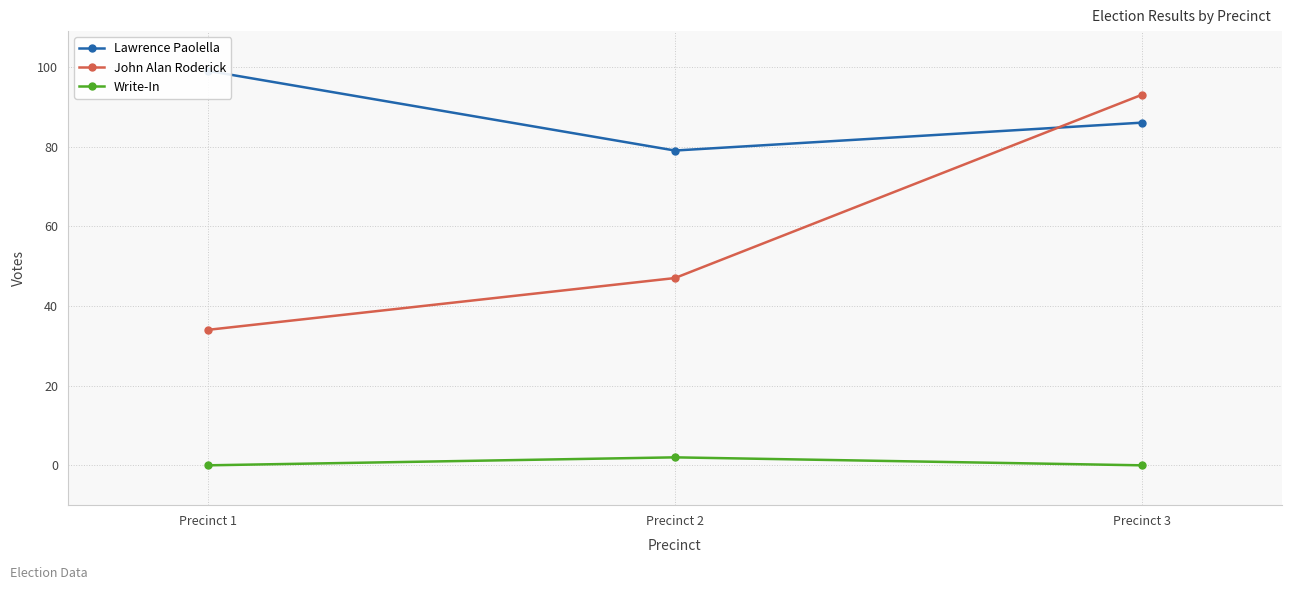

At which label is Lawrence Paolella closest to 89?

Precinct 3